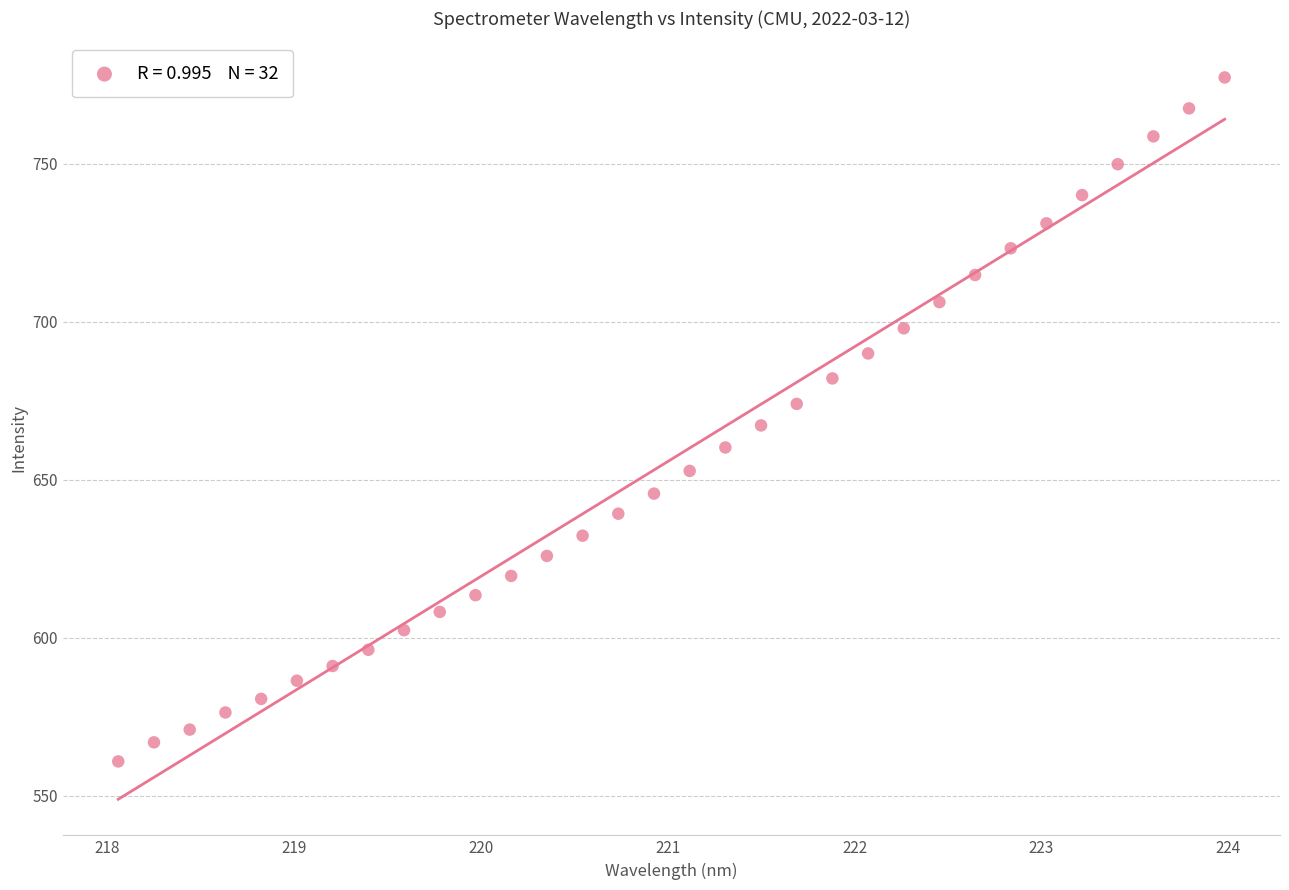

What is the range of Y values (max minus min)?

216.4